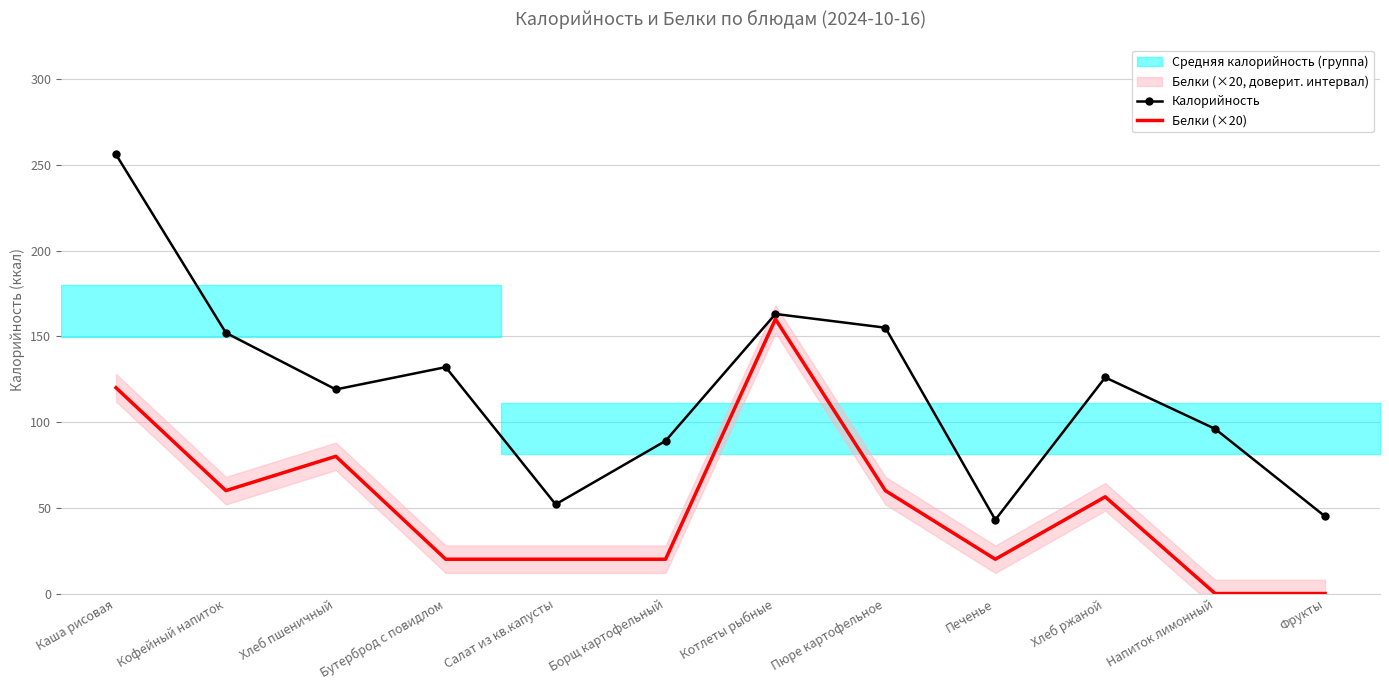

At which category does Калорийность reach its first local valley?

Хлеб пшеничный